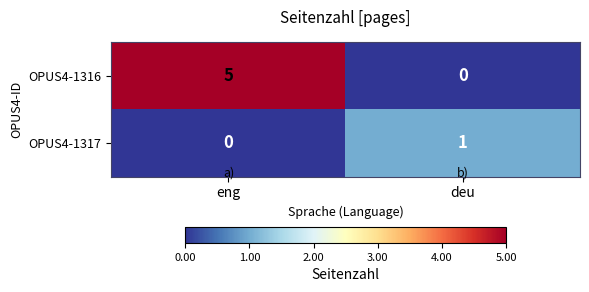

True or false: OPUS4-1316 has a value of 5 at eng.

True